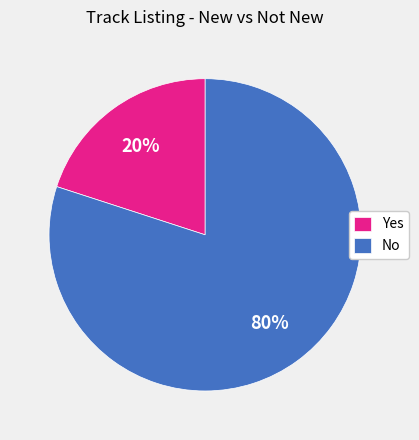

What percentage is the No slice, to the nearest percent?

80%